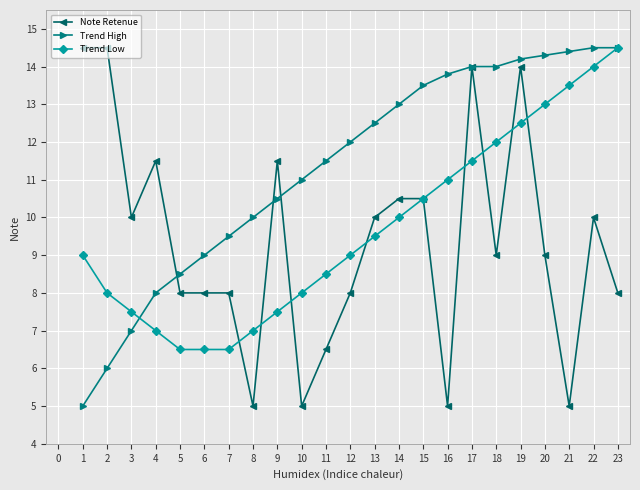

Is the value of Trend High at 3 greater than the value of Note Retenue at 12?

No